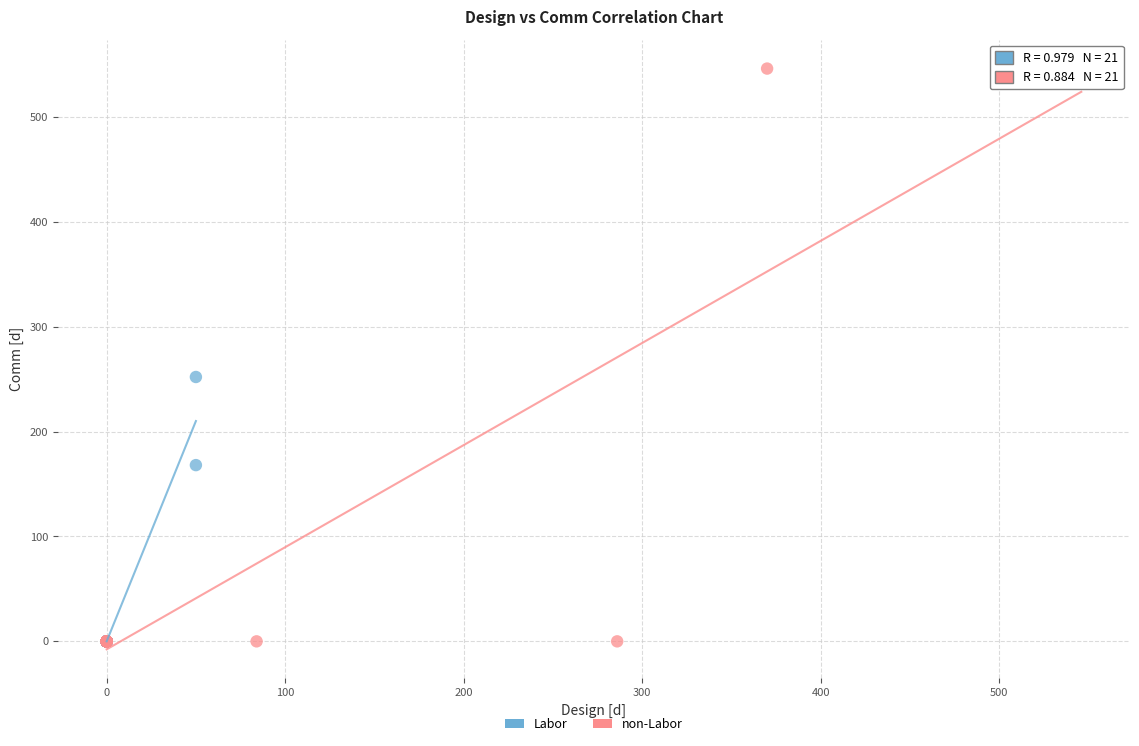

Which series contains the highest Y value?

non-Labor